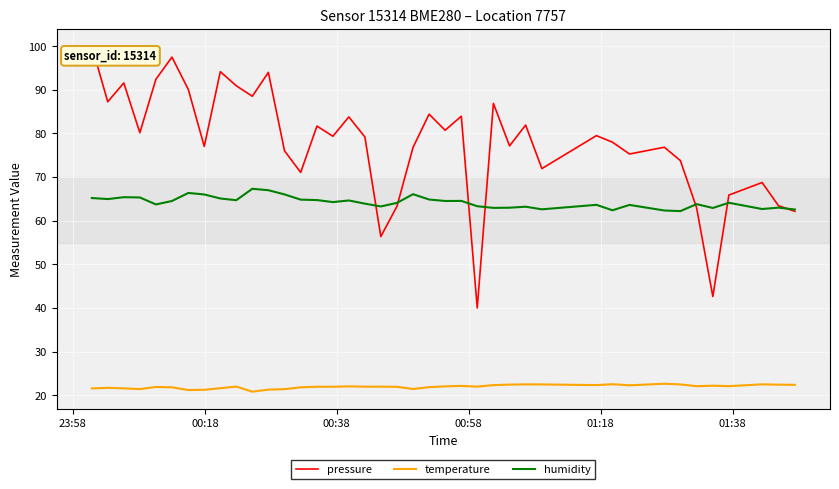

Which series has the widest spread of values?

pressure